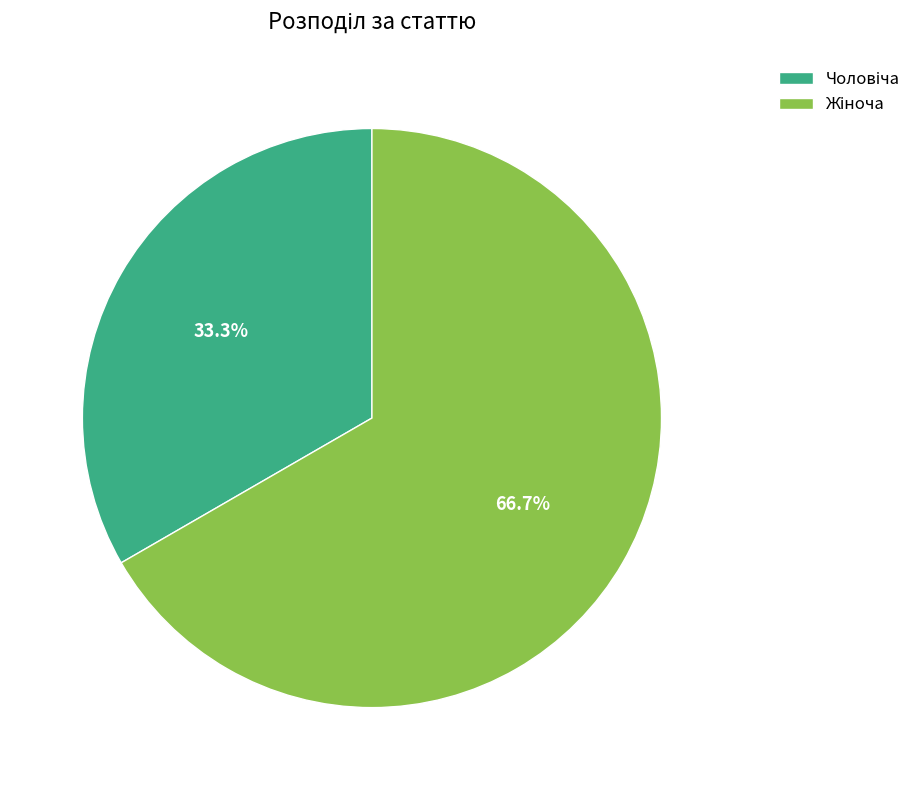

Count the number of slices in the pie.

2